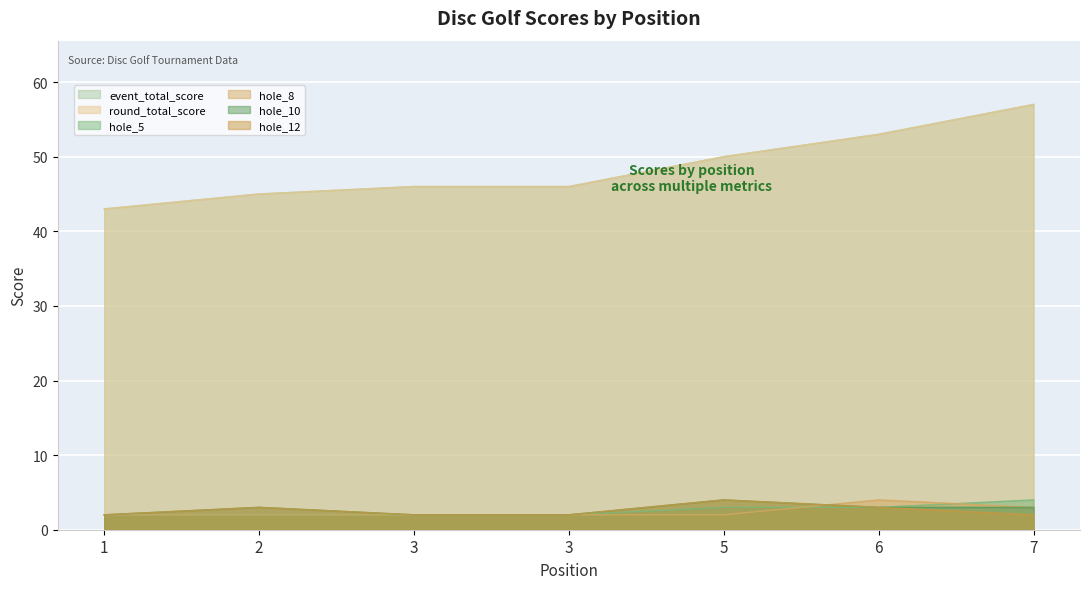

Rank the categories by hole_10 value from highest to lowest.

5, 2, 6, 7, 1, 3, 3